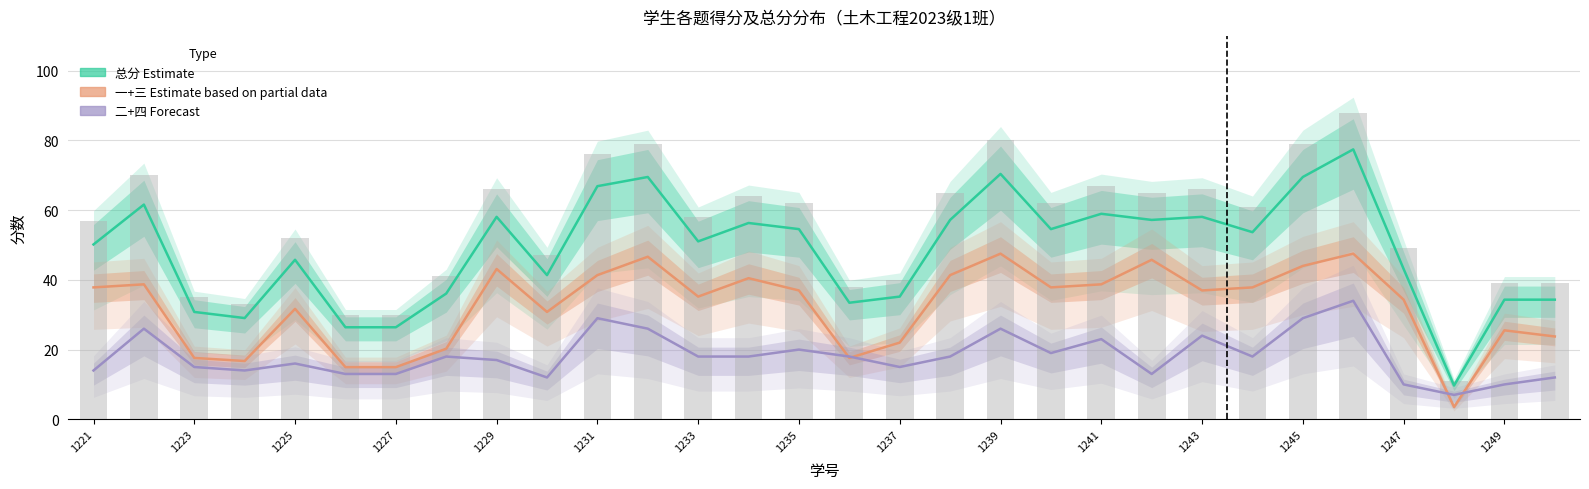

Rank the series at 1239 from lowest to highest value.

二+四得分 (Forecast), 一+三得分 (Estimate based on partial data), 总分 (Estimate)